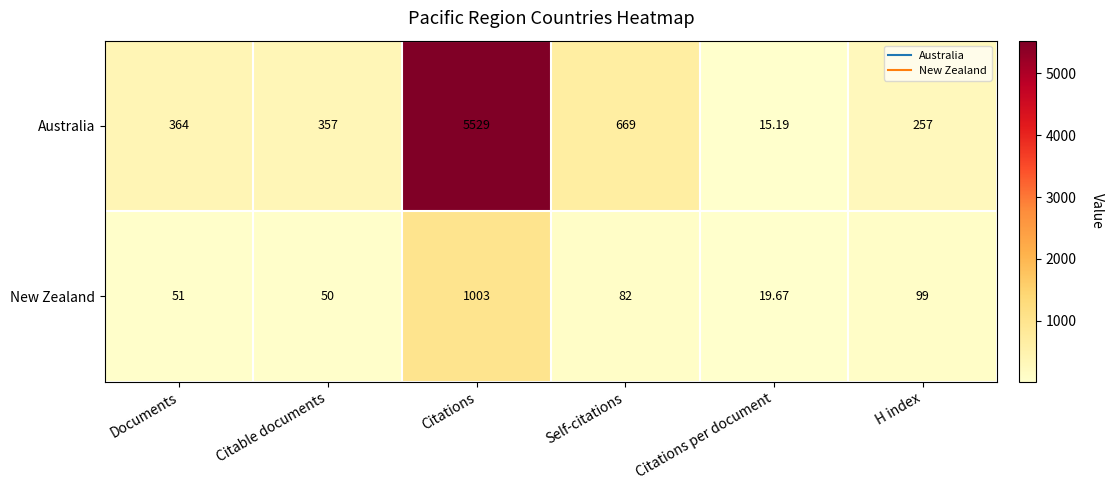

Where is New Zealand nearest to the value 511?

H index